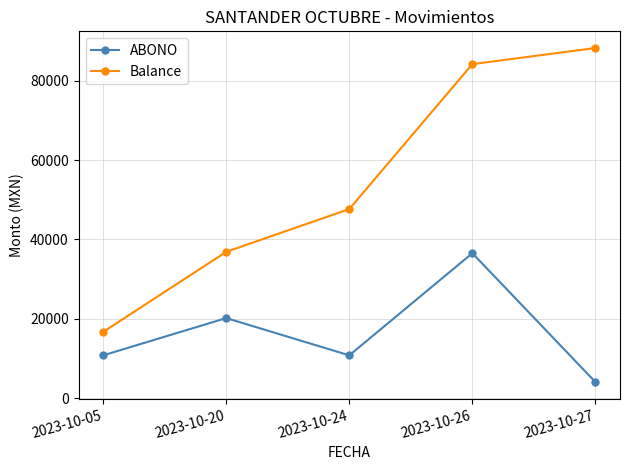

True or false: ABONO and Balance intersect in this chart.

False